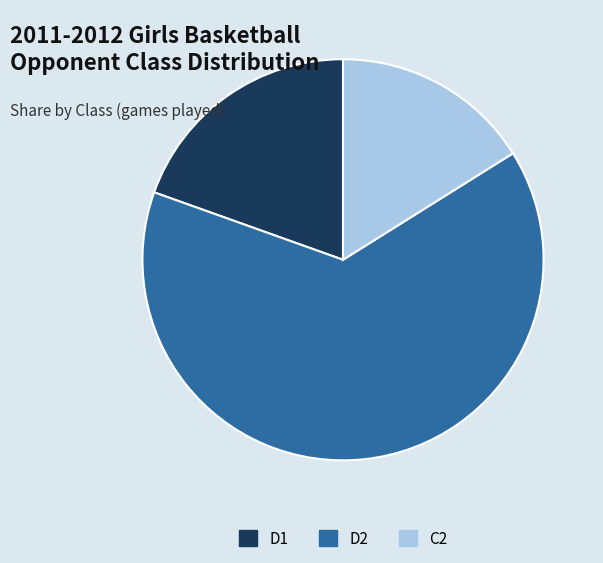

Which category has the smallest portion of the pie?

C2